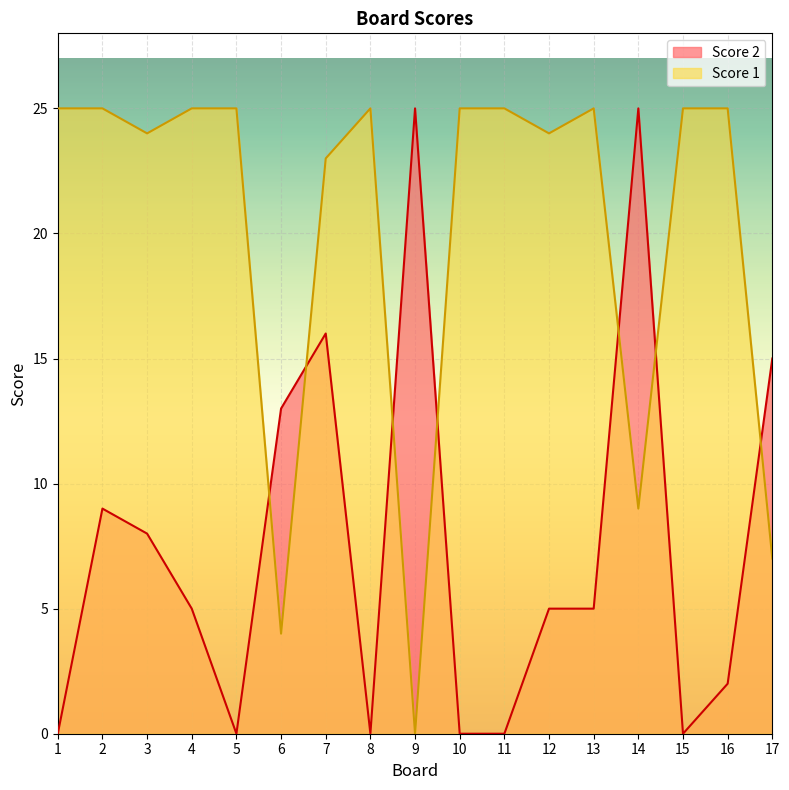

Does the chart display data point markers on the line(s)?

No